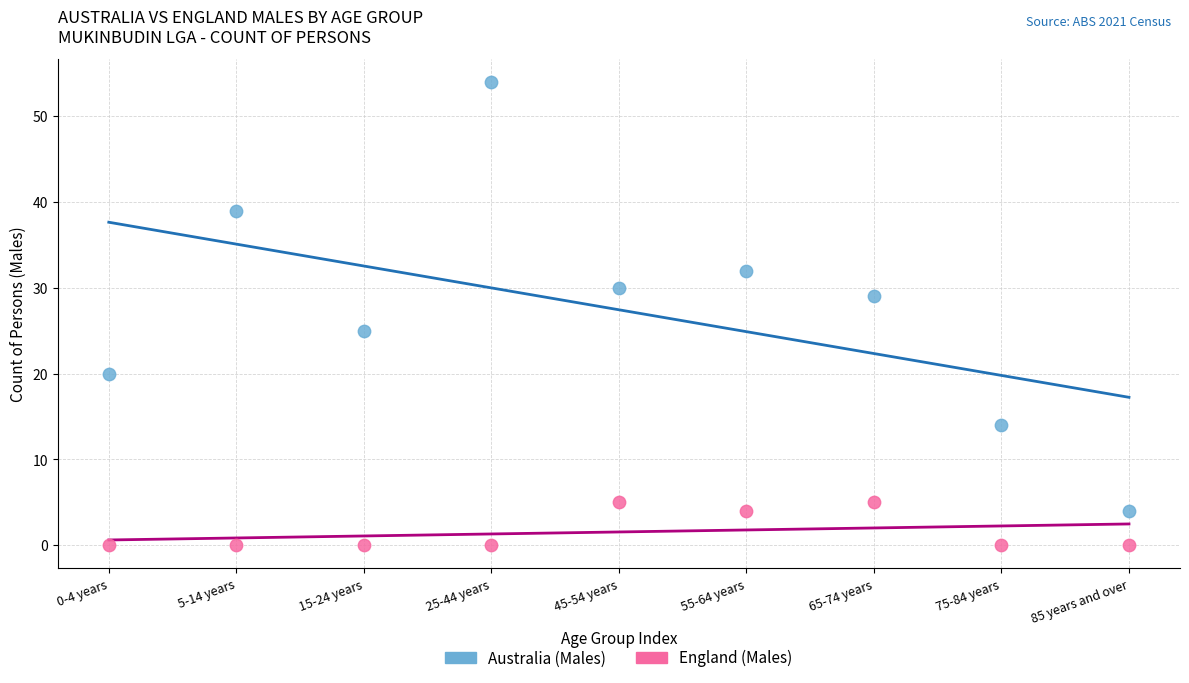

Which series has the widest spread of Y values?

Australia (Males)